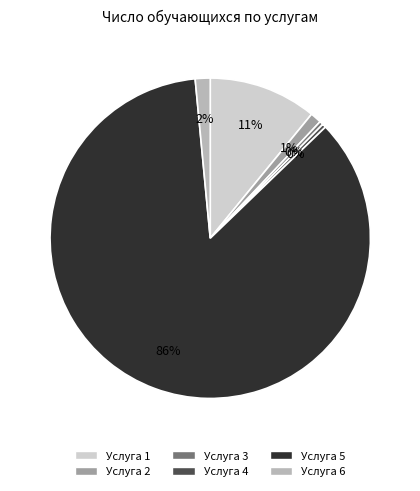

To the nearest percent, what is the combined percentage of Услуга 1 and Услуга 2?

12%